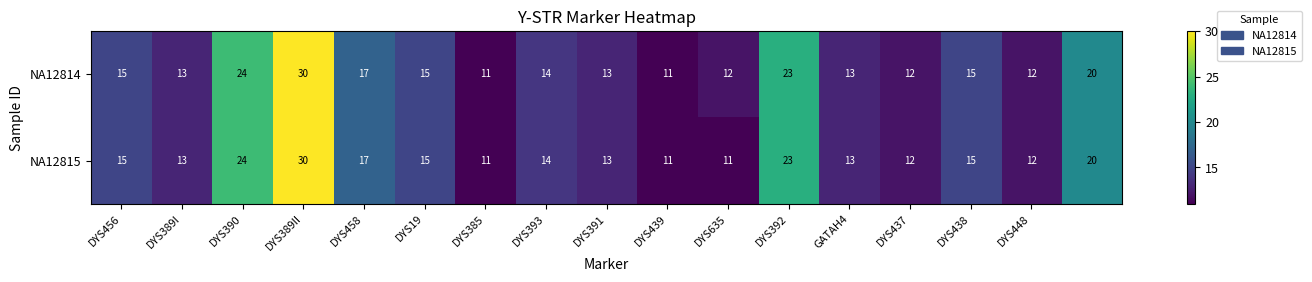

What is the difference between the maximum and minimum values in the NA12815 series?

19